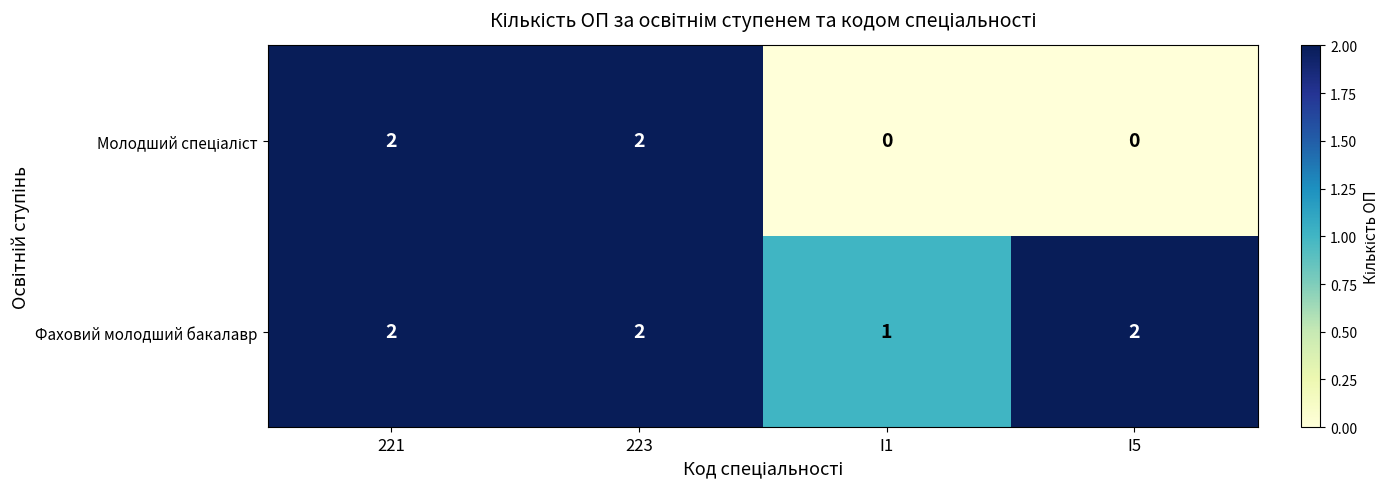

Is it true that Фаховий молодший бакалавр equals 1 at 223?

False